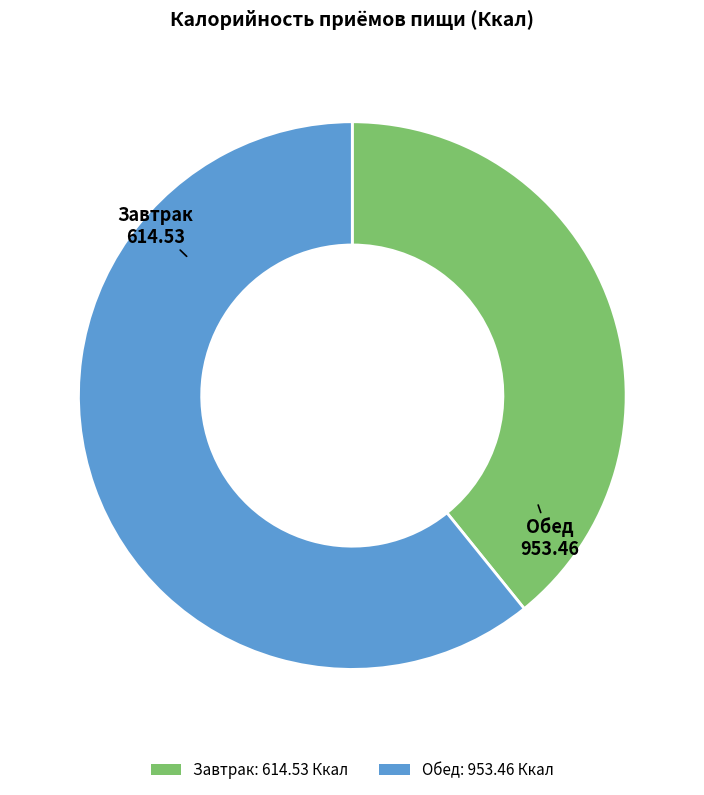

What is the largest slice in the pie chart?

Обед